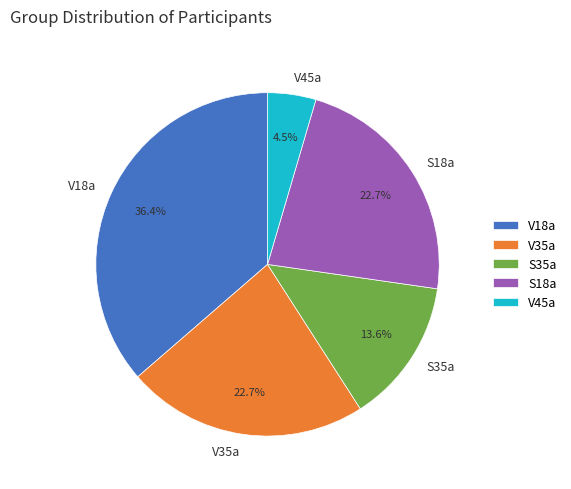

Do S35a and S18a together represent more than half of the pie?

No